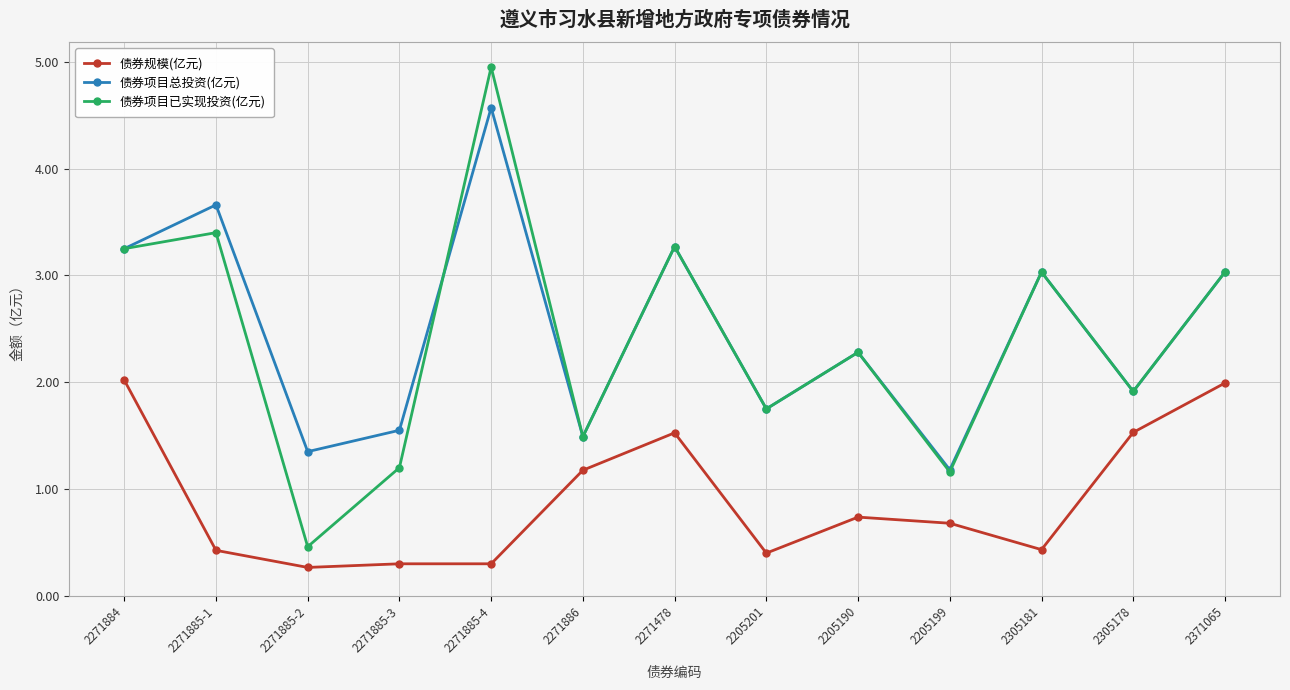

Which series has the largest total across all categories?

债券项目总投资(亿元)